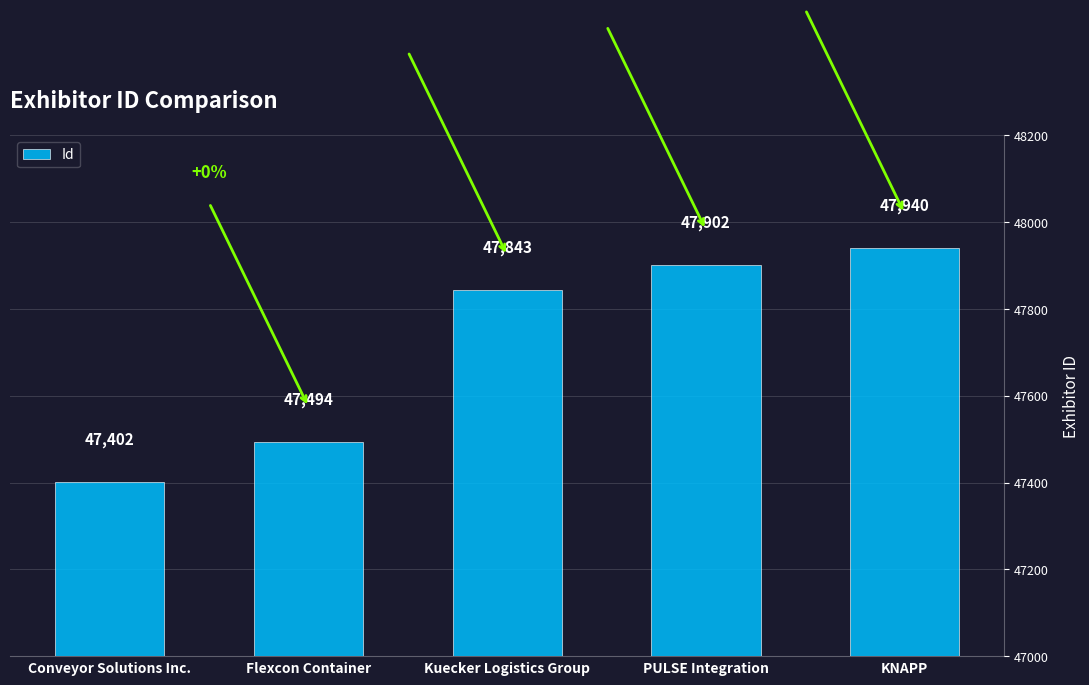

Reading left to right, transcribe all the data shown in this chart.

Conveyor Solutions Inc.=47402	Flexcon Container=47494	Kuecker Logistics Group=47843	PULSE Integration=47902	KNAPP=47940